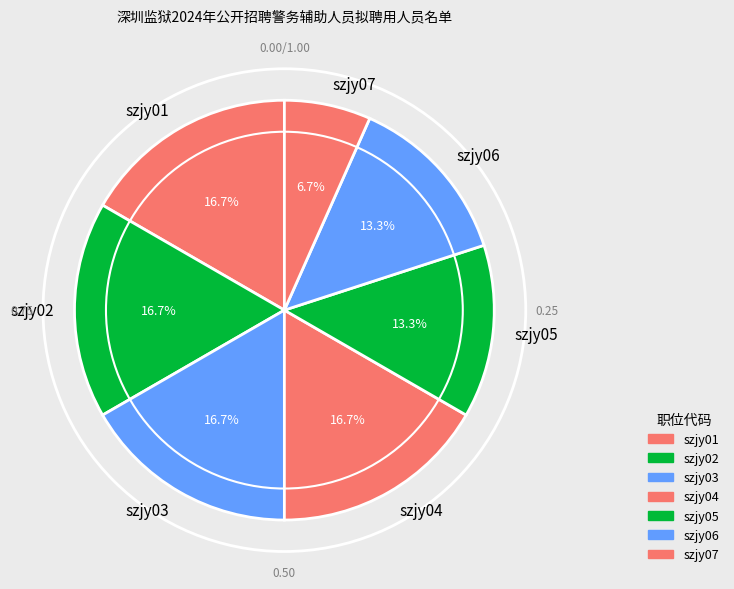

To the nearest percent, what percentage of the pie is szjy01?

17%